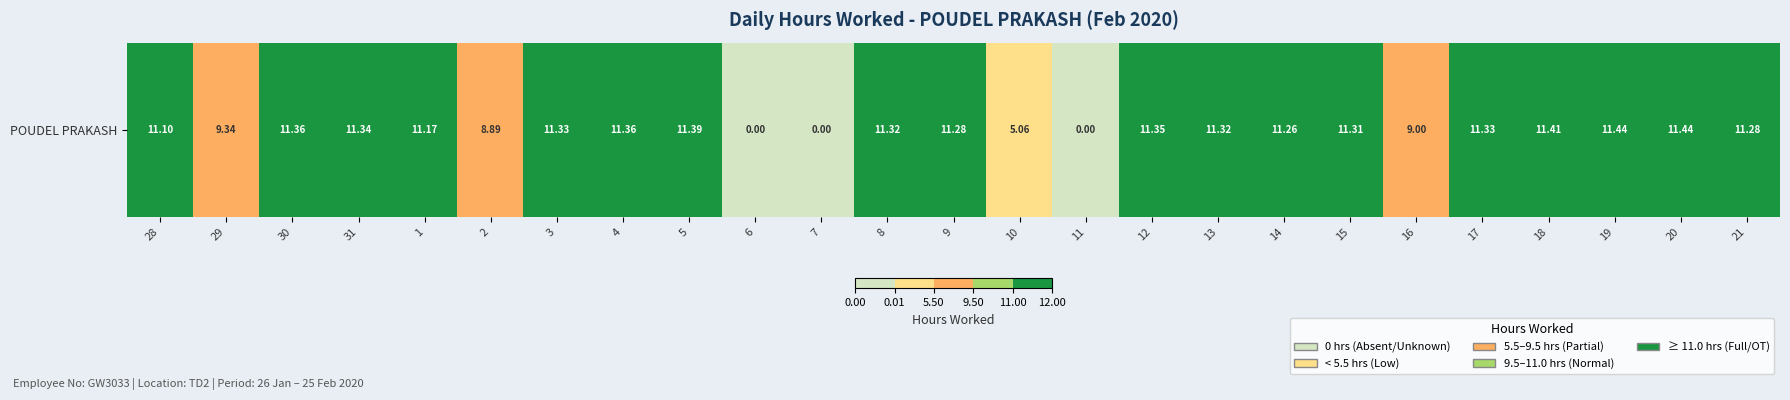

The value at 3 is 5.1. True or false?

False